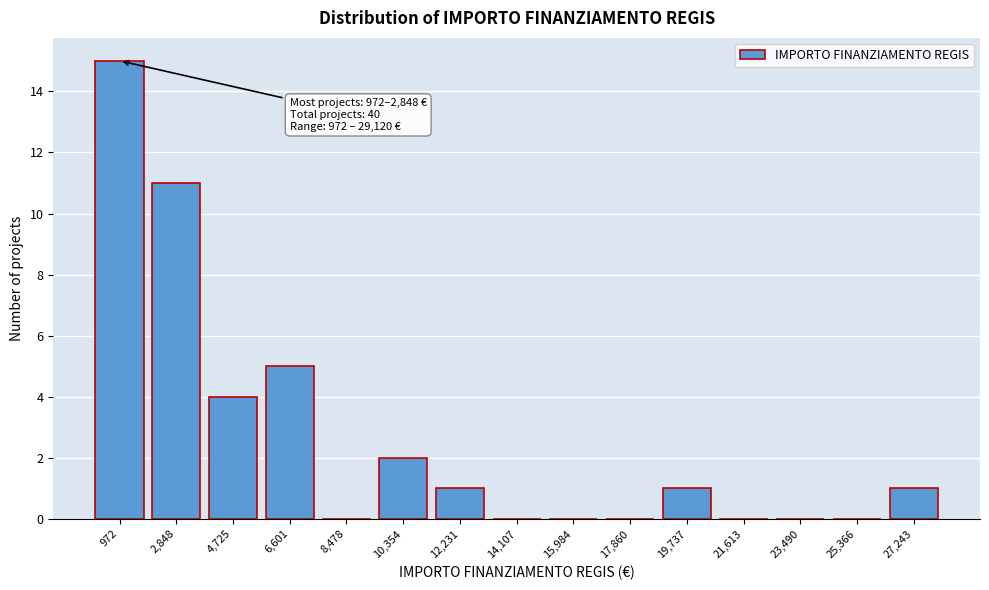

Reading left to right, extract all data points from this chart.

972=15	2,848=11	4,725=4	6,601=5	8,478=0	10,354=2	12,231=1	14,107=0	15,984=0	17,860=0	19,737=1	21,613=0	23,490=0	25,366=0	27,243=1